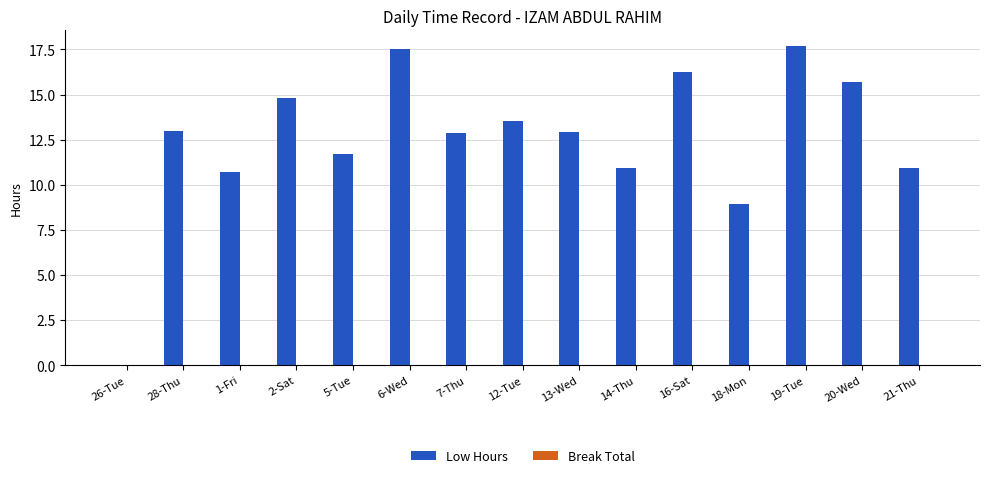

Which has a higher value, 19-Tue or 21-Thu?

19-Tue